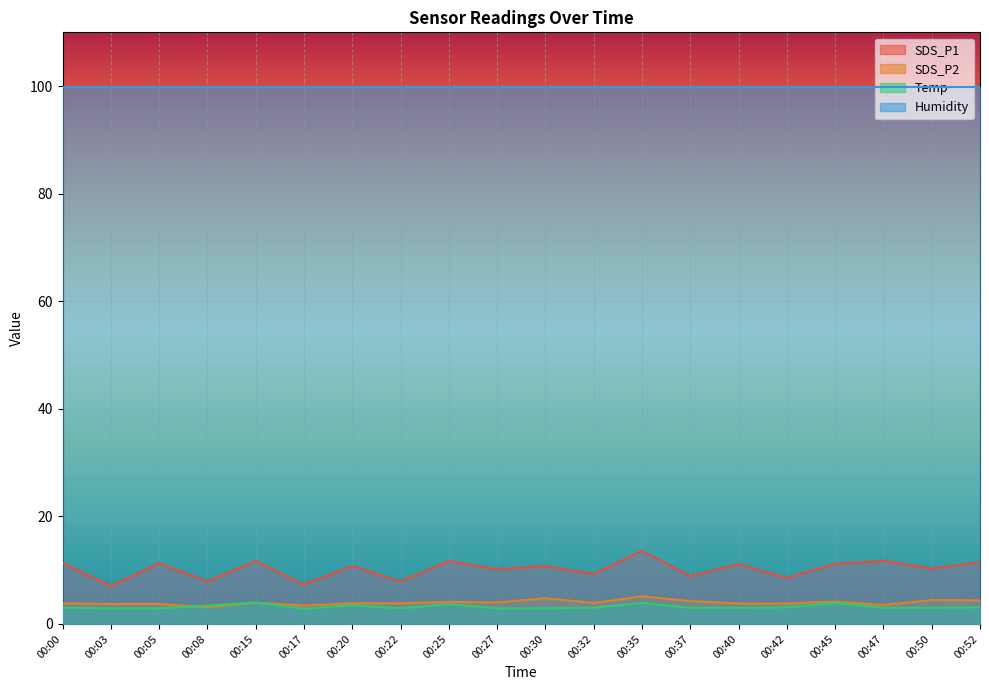

Read the Temp value at 00:22.

2.9